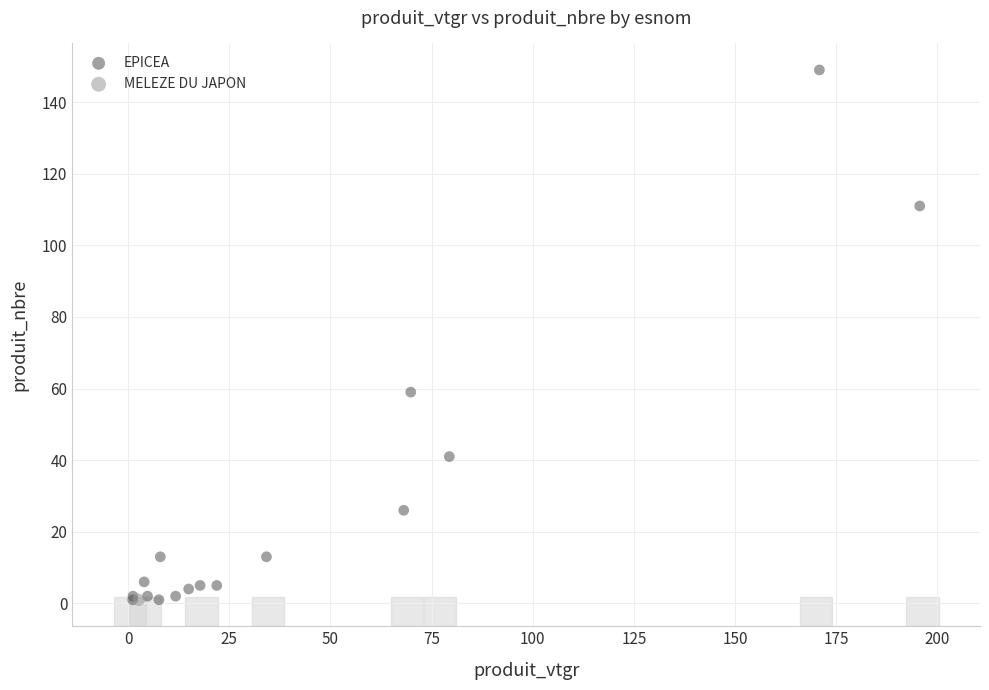

What are all the series names shown in the legend?

EPICEA, MELEZE DU JAPON